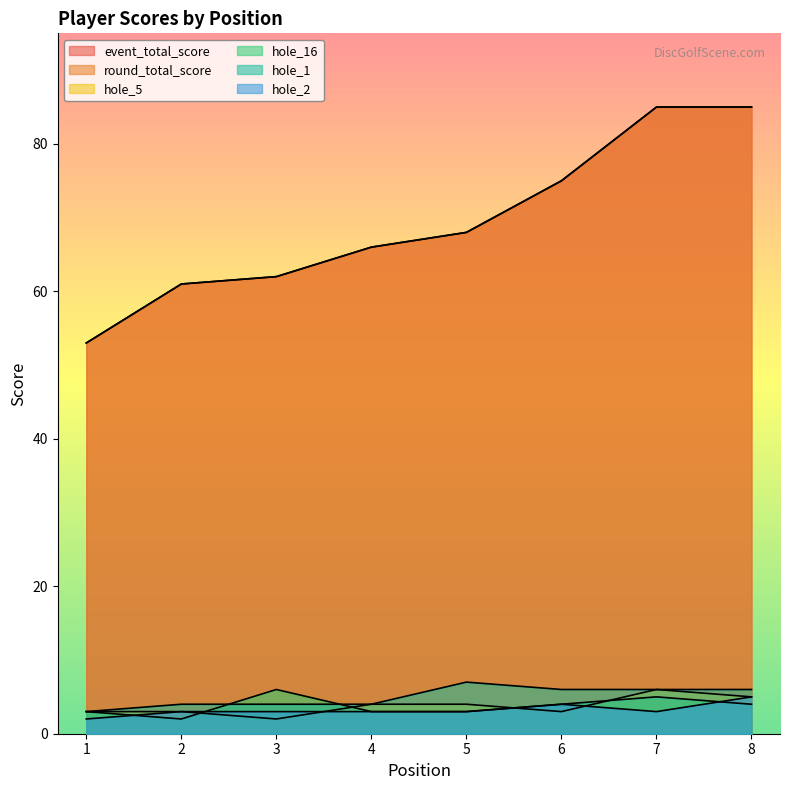

How many lines are shown in the chart?

6